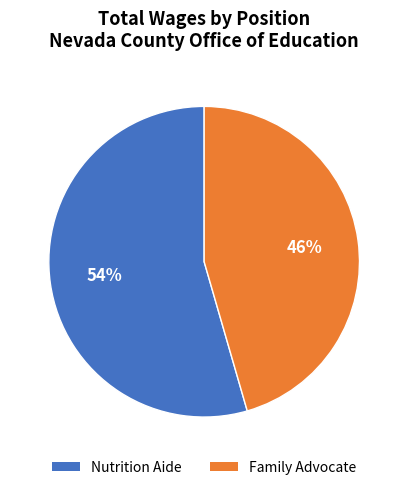

To the nearest percent, what is the average slice percentage?

50%